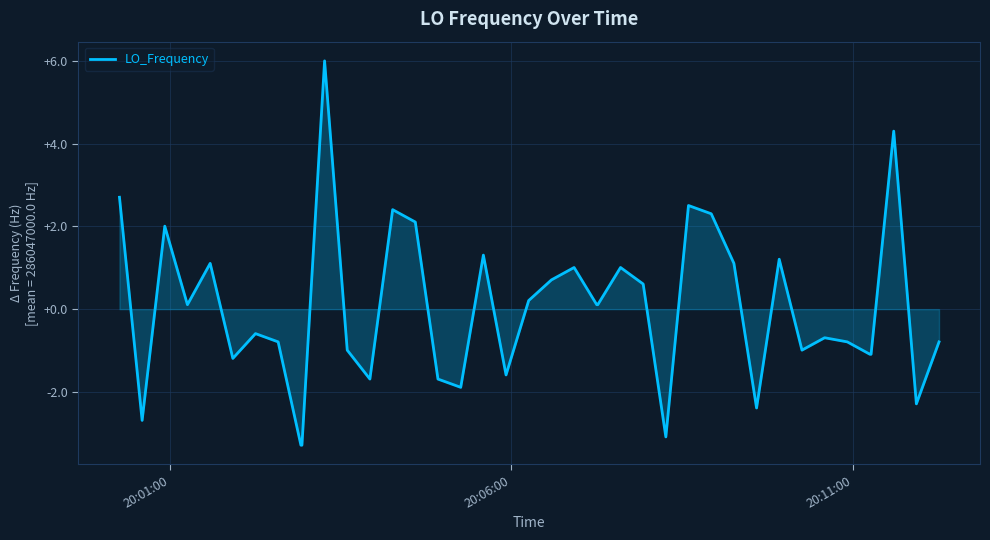

What is the greatest value displayed?

6.0